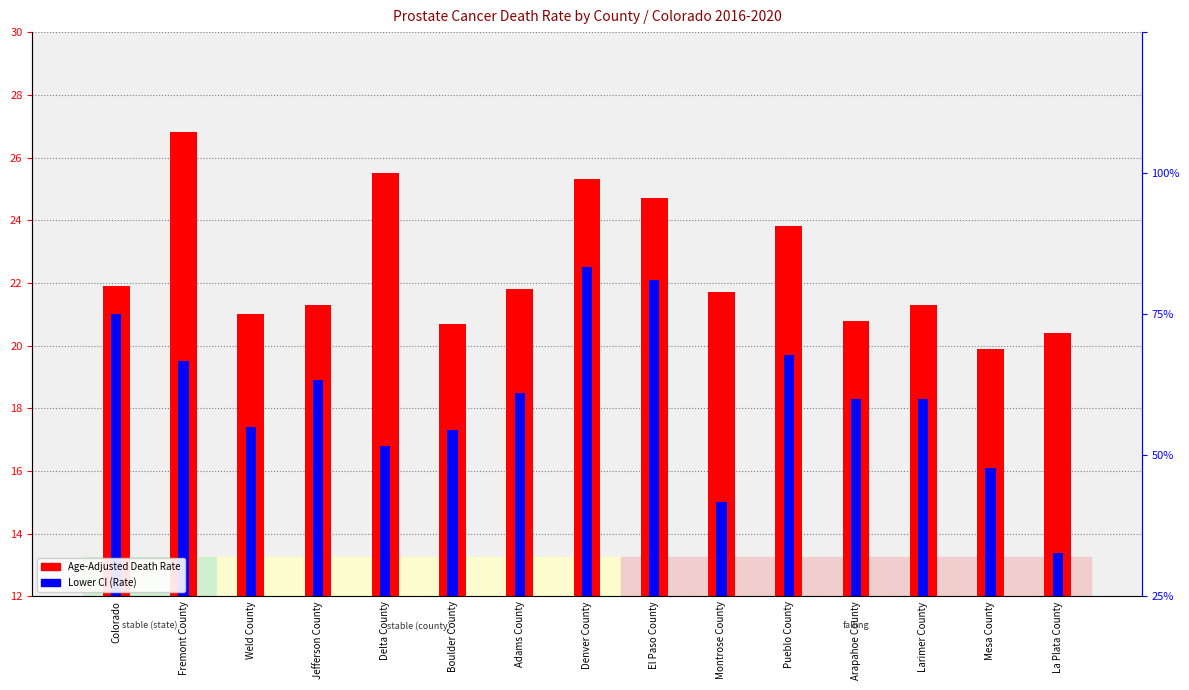

How many bars are there in each group?

2